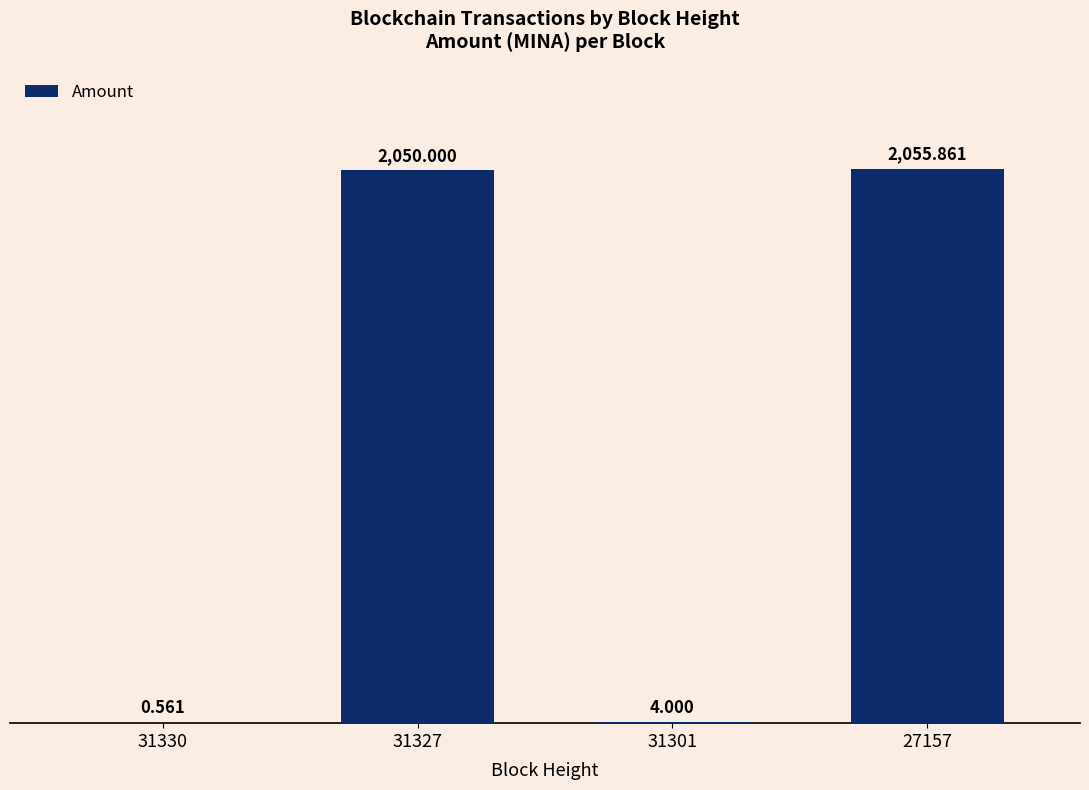

What is the difference between the values at 31301 and 31327?

2046.0